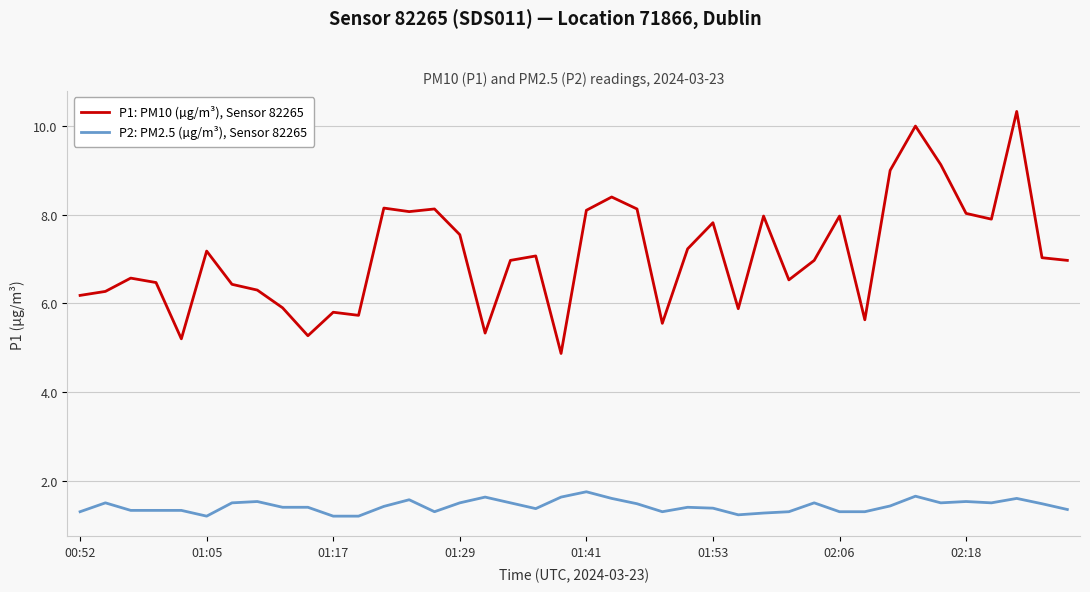

Which series has the largest range (max minus min)?

P1: PM10 (µg/m³), Sensor 82265